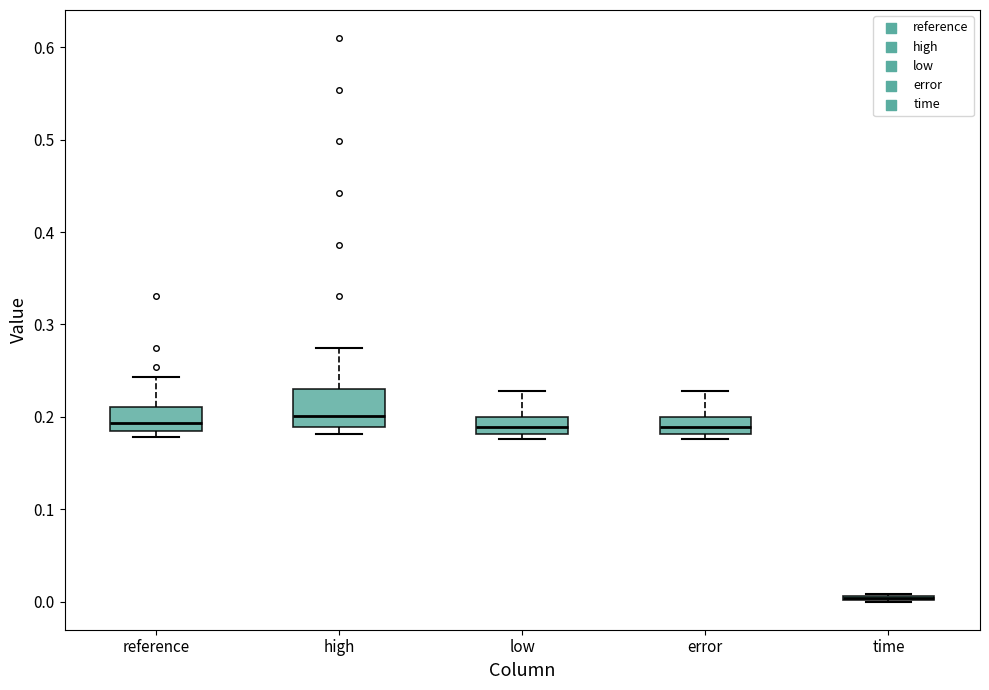

Which box is the tallest, from its lower edge to its upper edge?

high